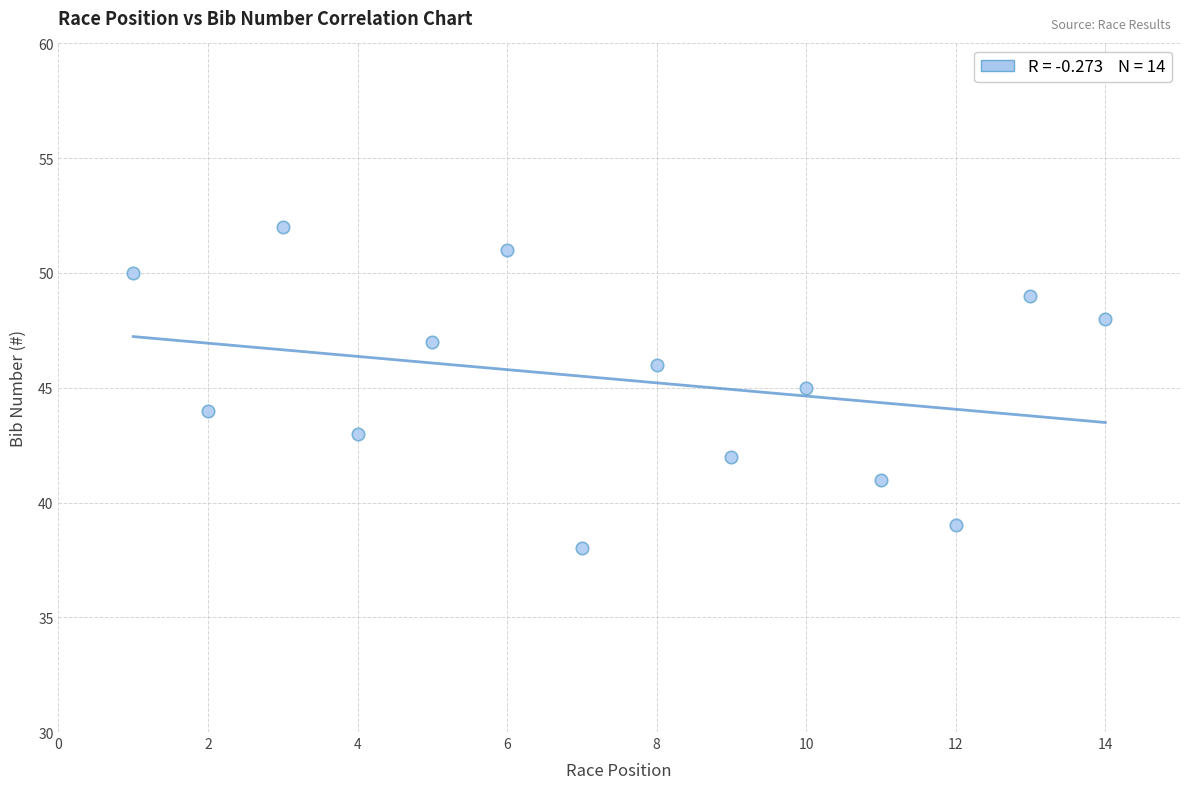

What is the range of Y values (max minus min)?

14